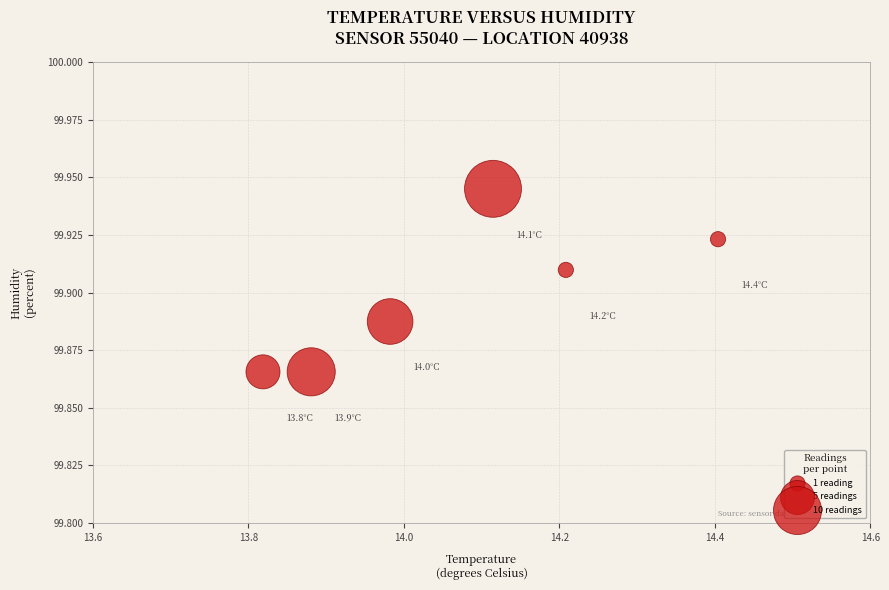

What is the average X value?

14.1